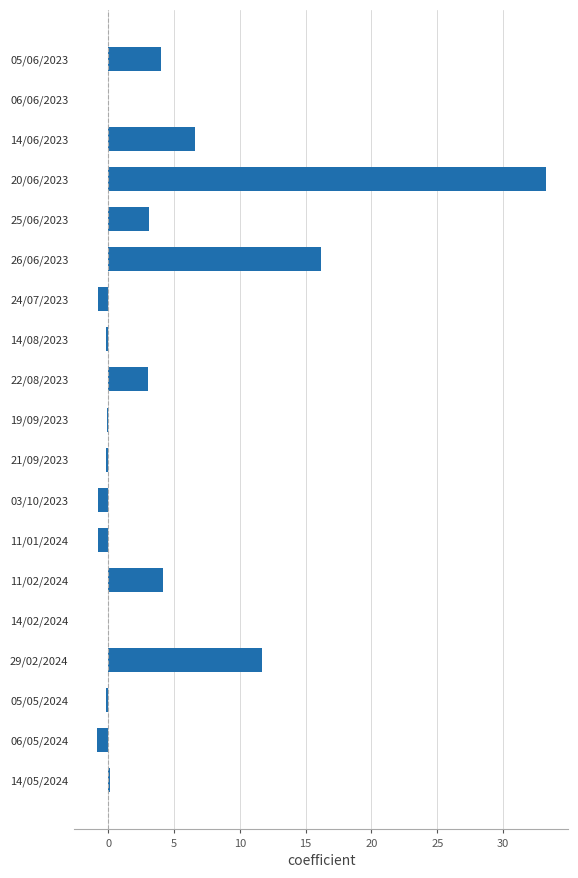

Count the number of data series in this chart.

1